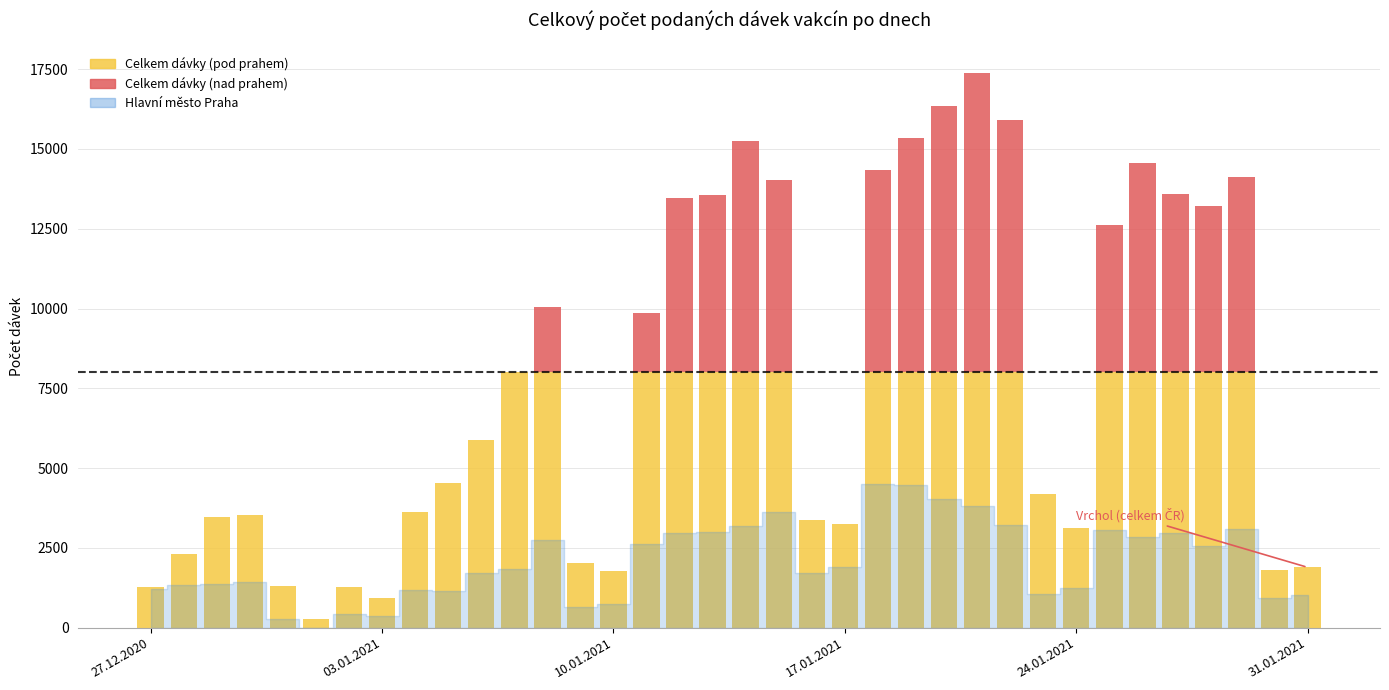

Is it true that Praha (celkem dávky) equals 5869 at 06.01.2021?

True